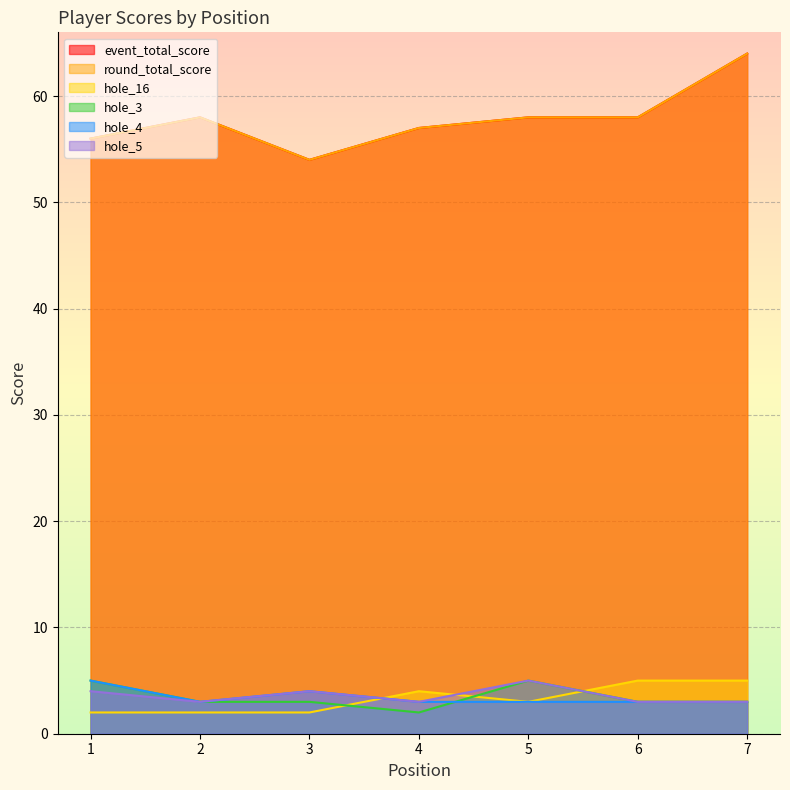

At how many categories does at least one series exceed 40?

7